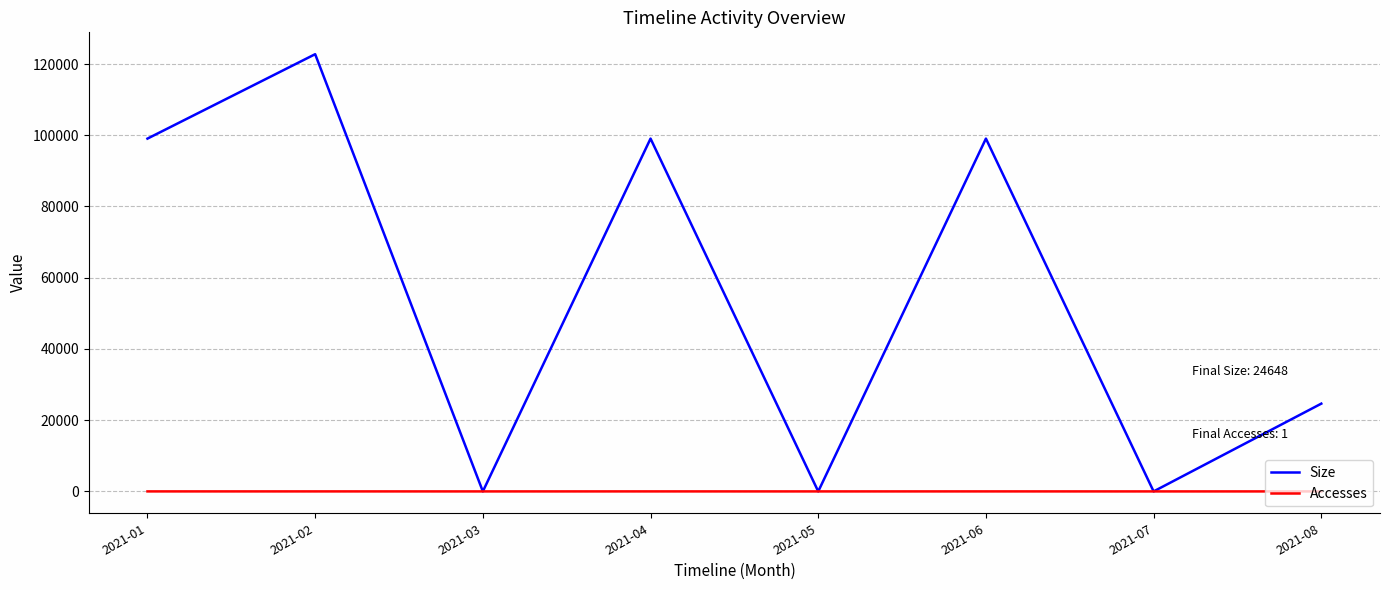

The value of Size at 2021-02 is 122763. True or false?

True